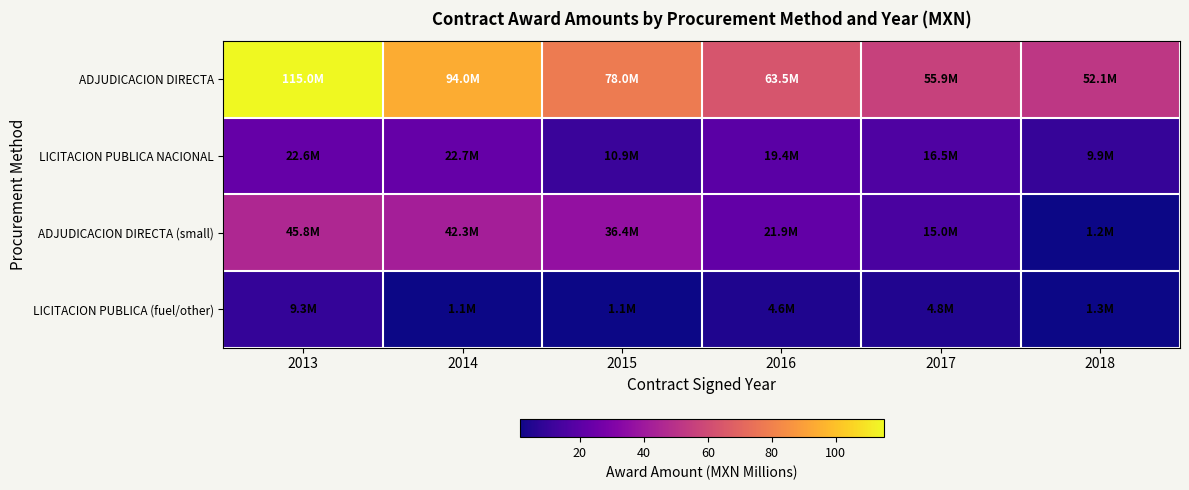

What is the total value across all series at 2013?

192.6